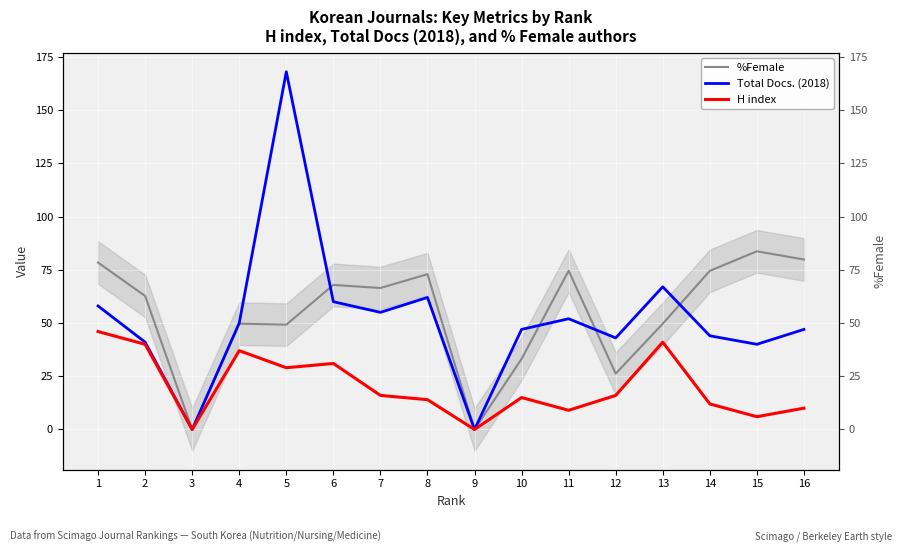

The Total Docs. (2018) series shows 0.0 at 3. True or false?

True